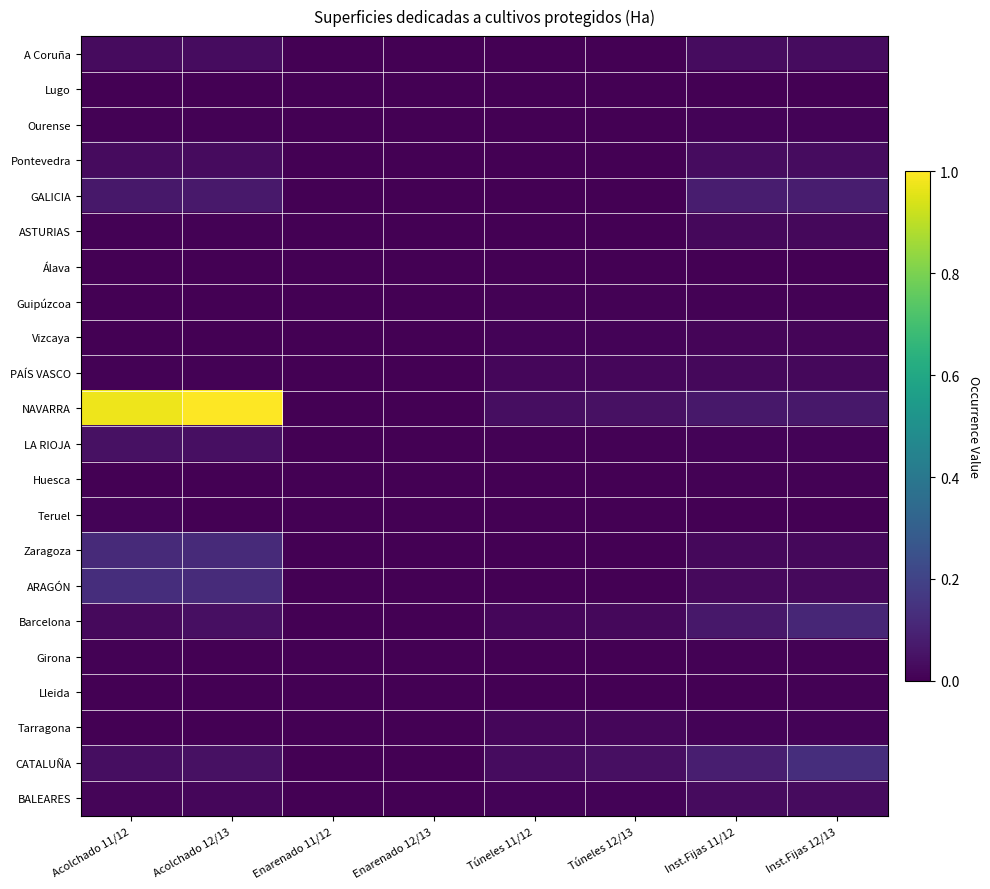

Between Acolchado 11/12 and Túneles 12/13, which is larger?

Acolchado 11/12